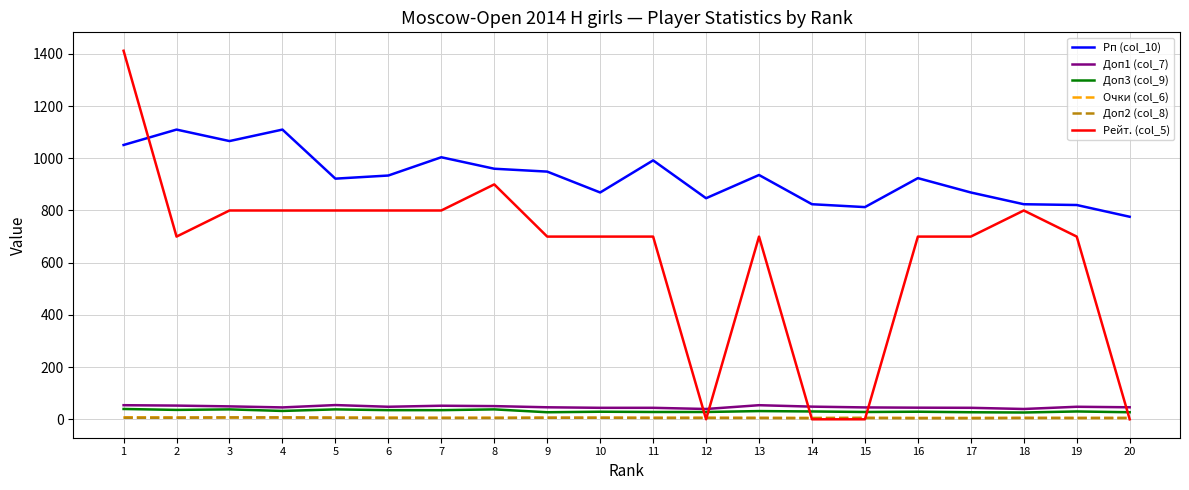

At how many categories does at least one series exceed 434?

20